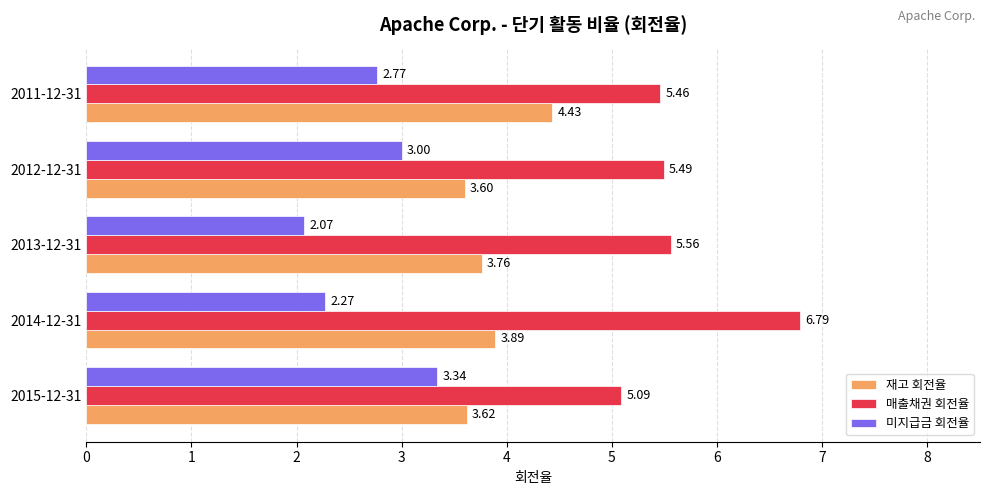

What is the difference between the second highest and second lowest values in the 재고 회전율 series?

0.3